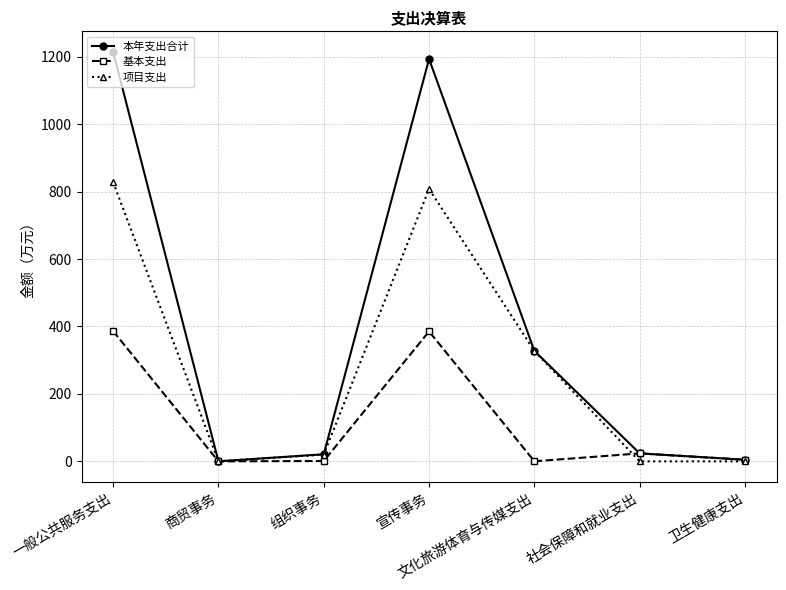

How many data points does each series have?

7